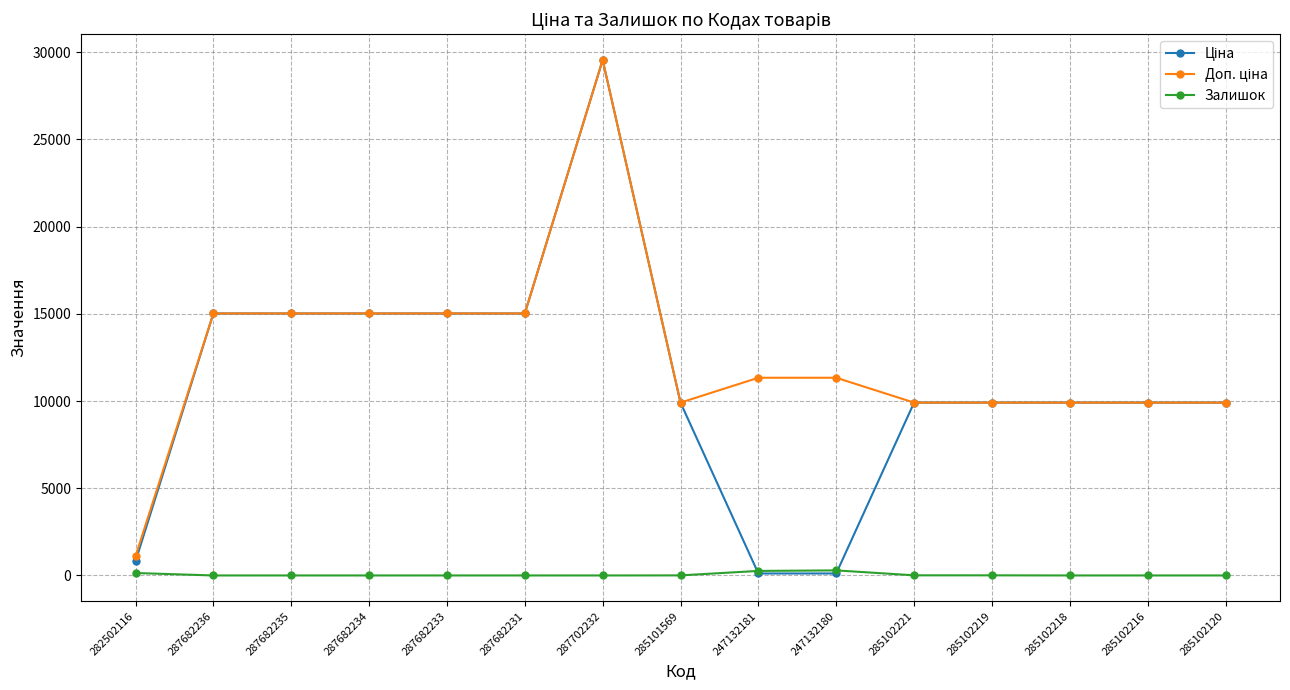

The value of Залишок at 285102216 is 0.0. True or false?

True